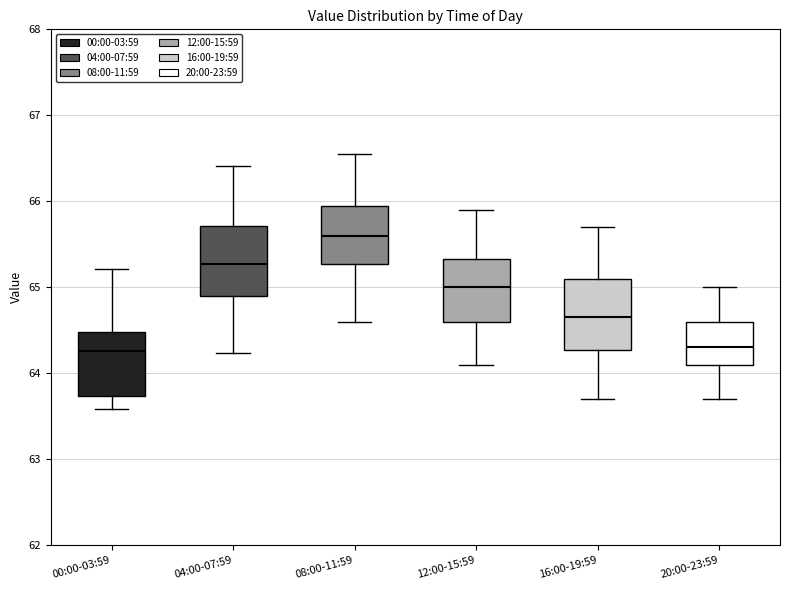

Reading left to right, transcribe this box plot: for each box, give where its median line is, the range the box spans, and where its two whiskers end, as read against the y-axis. The values are not printed on the chart, so give them approximately, as read against the axis.

00:00-03:59: median 64.3, box 63.7 to 64.5, whiskers 63.6 to 65.2
04:00-07:59: median 65.3, box 64.9 to 65.7, whiskers 64.2 to 66.4
08:00-11:59: median 65.6, box 65.3 to 66.0, whiskers 64.6 to 66.6
12:00-15:59: median 65.0, box 64.6 to 65.3, whiskers 64.1 to 65.9
16:00-19:59: median 64.7, box 64.3 to 65.1, whiskers 63.7 to 65.7
20:00-23:59: median 64.3, box 64.1 to 64.6, whiskers 63.7 to 65.0